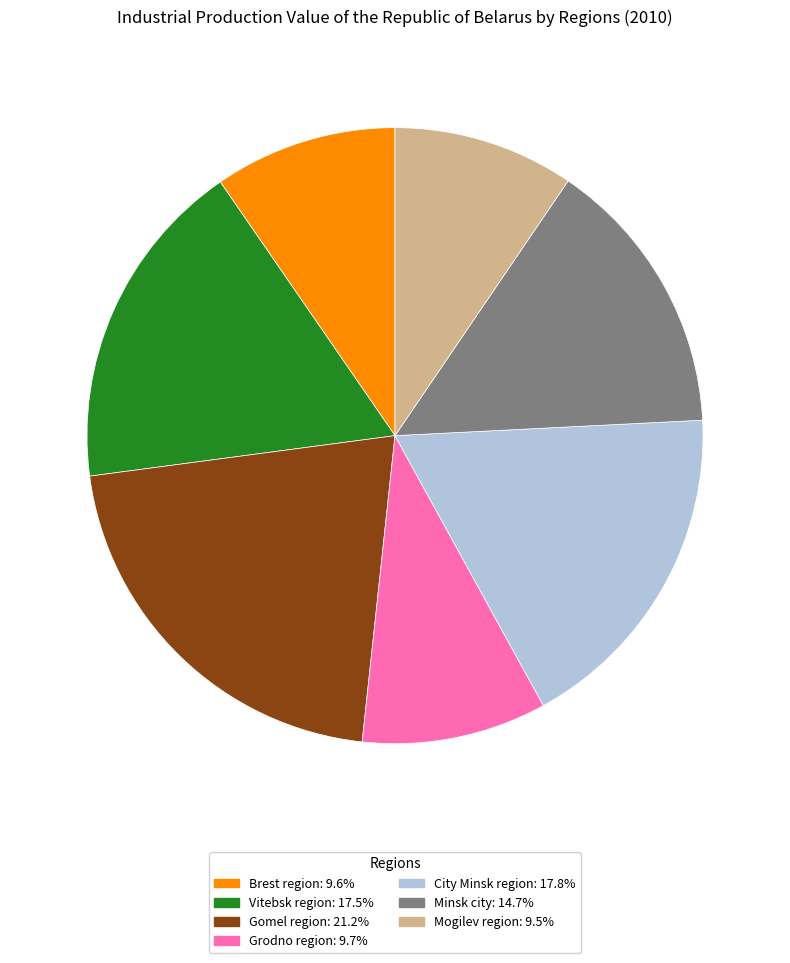

Is the sum of Minsk city and Vitebsk region greater than half?

No